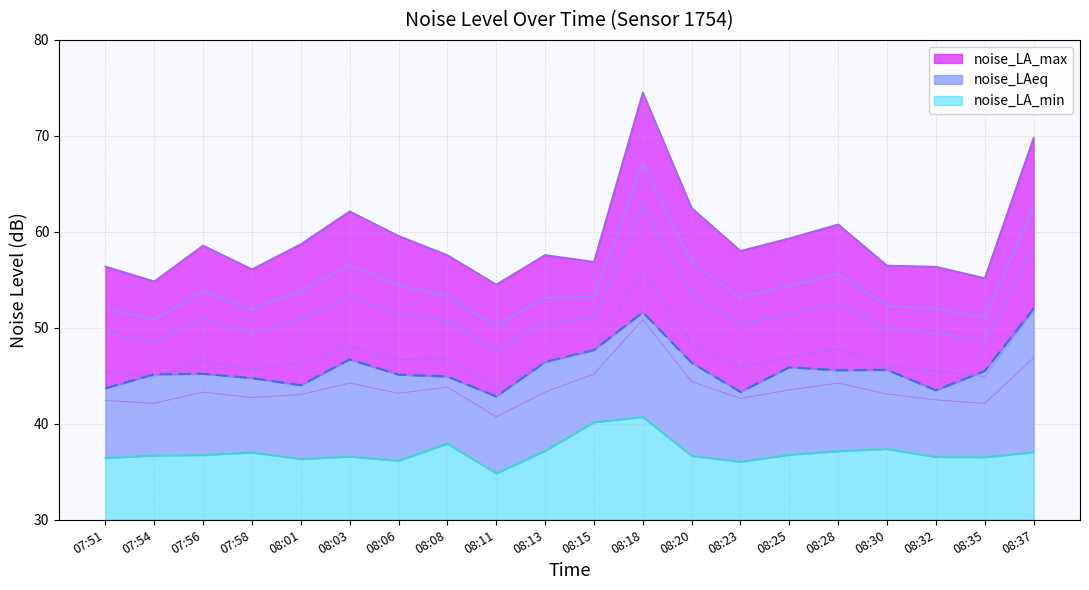

What is the total value across all series at 07:54?

136.7